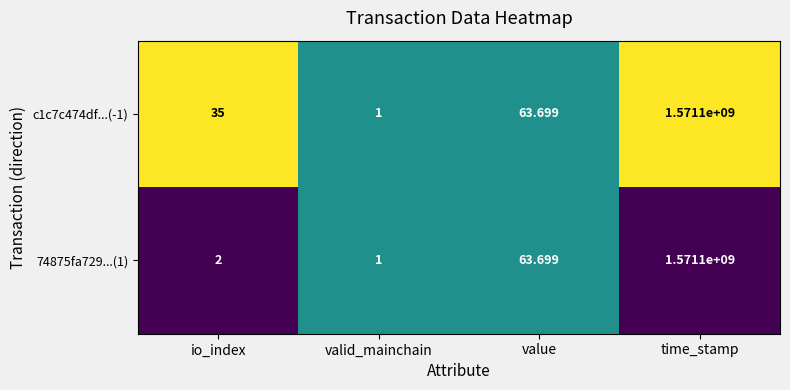

Where is c1c7c474df...(-1) nearest to the value 785550000?

value